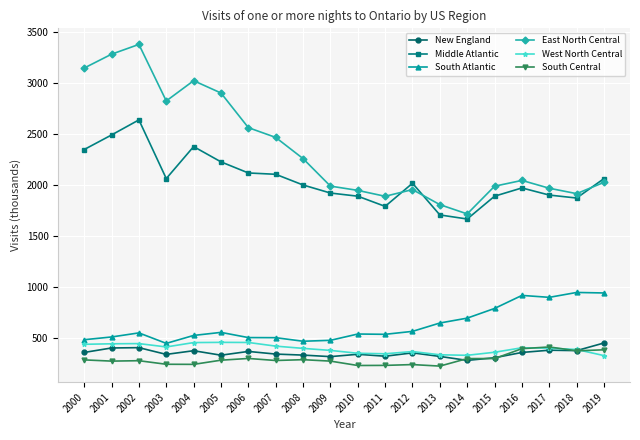

What is the minimum value shown in the chart?

224